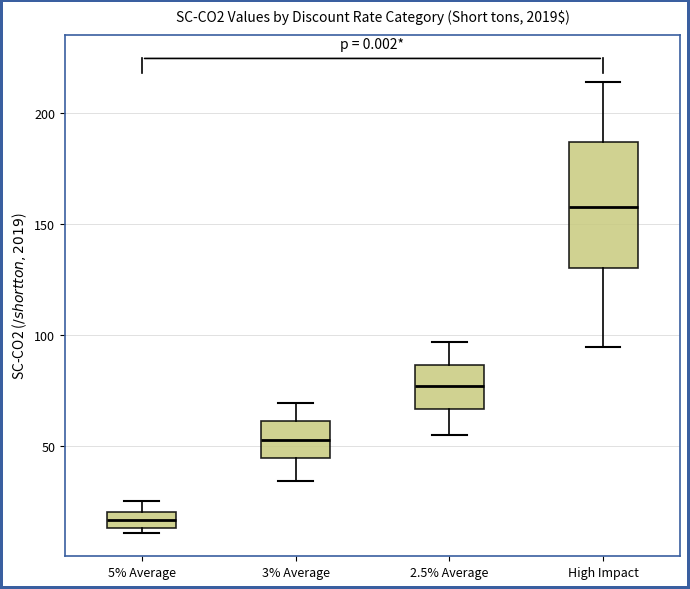

Which box is the tallest, from its lower edge to its upper edge?

High Impact